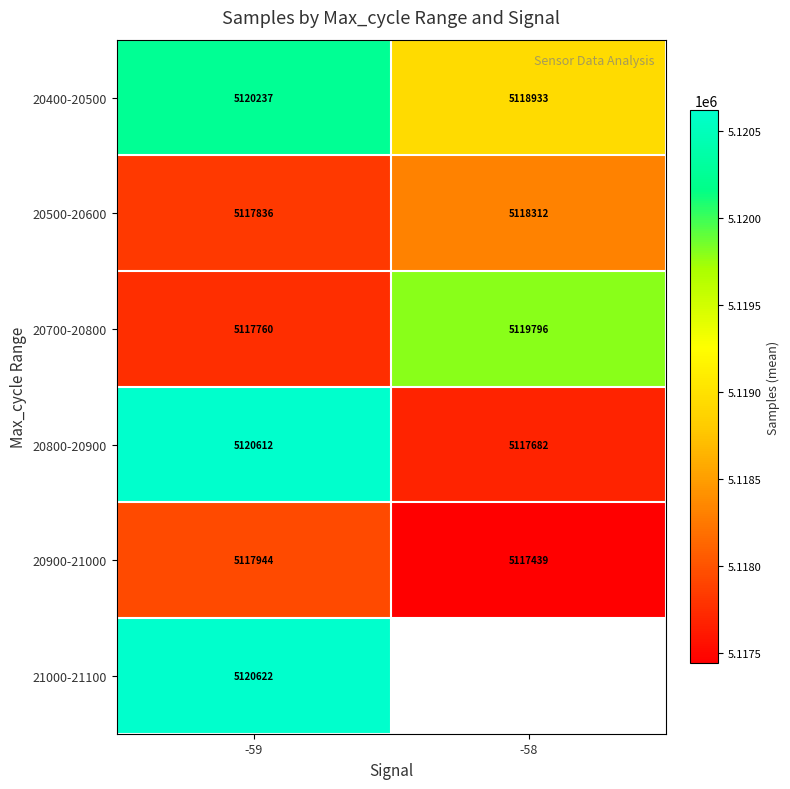

At -59, list the series in order from smallest to largest.

20700-20800, 20500-20600, 20900-21000, 20400-20500, 20800-20900, 21000-21100